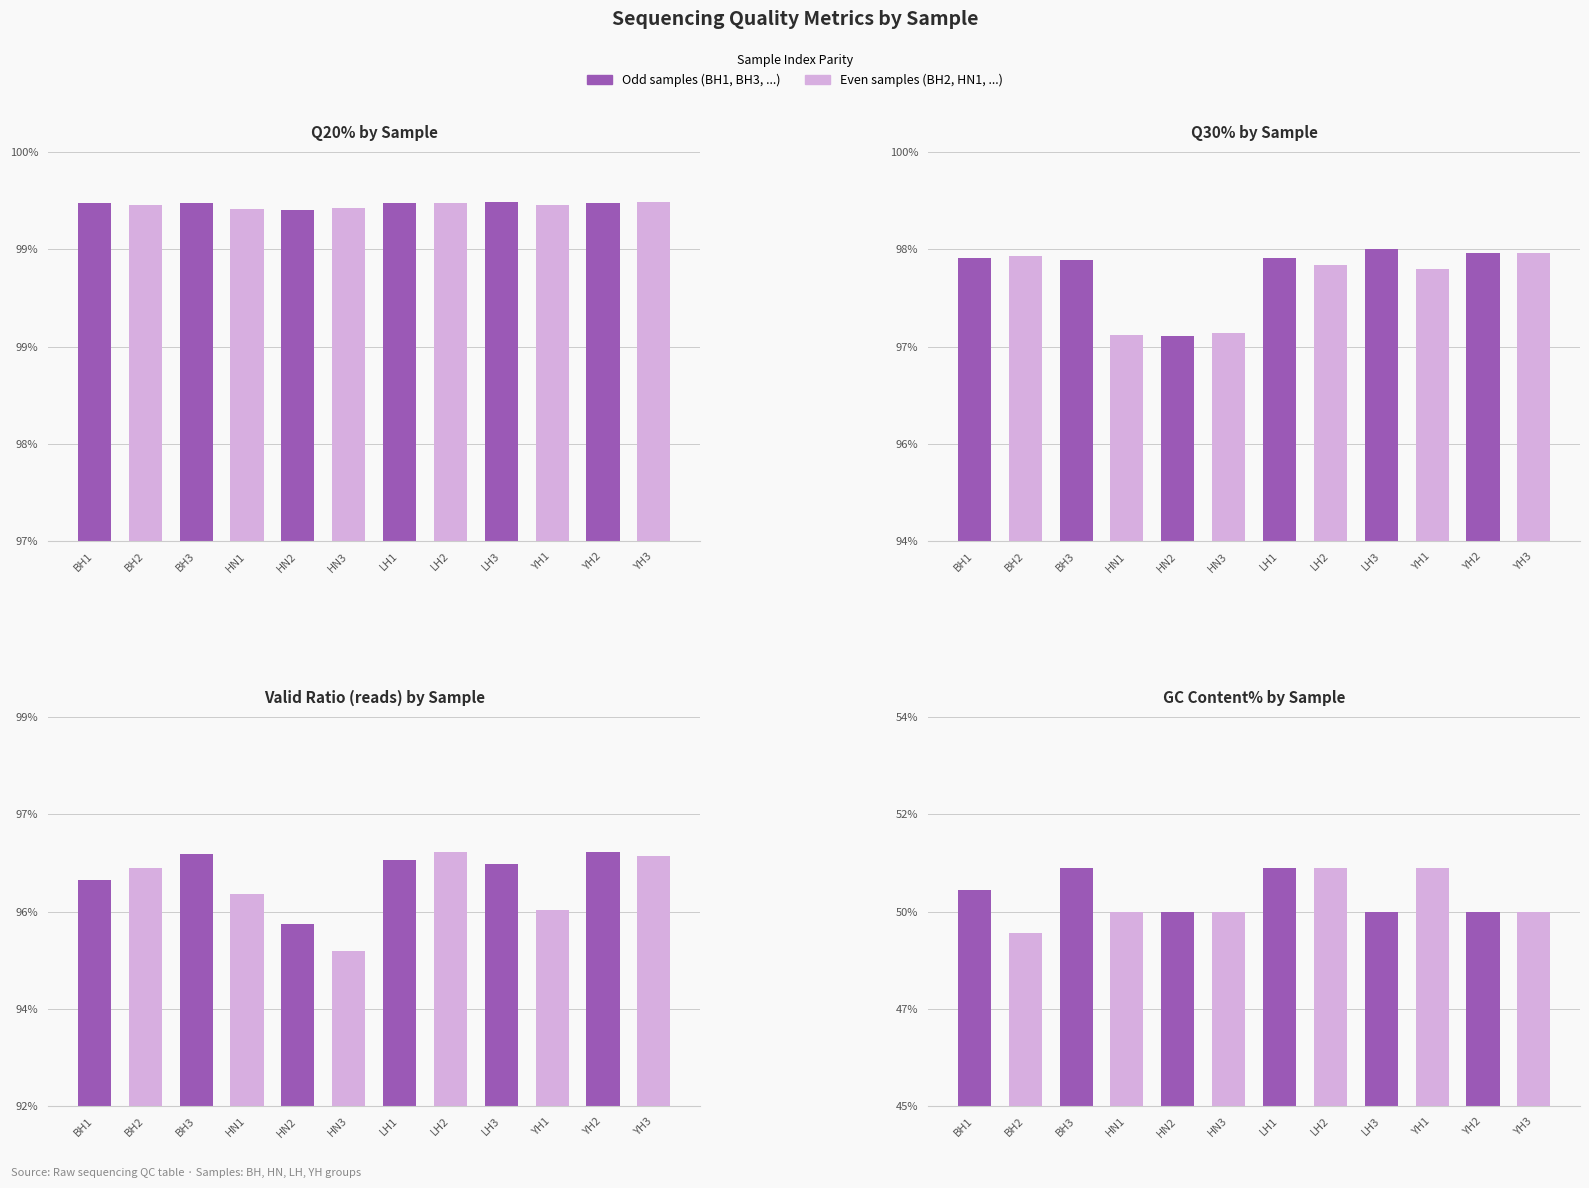

Count the GC content% values in the range 49 to 50.

8